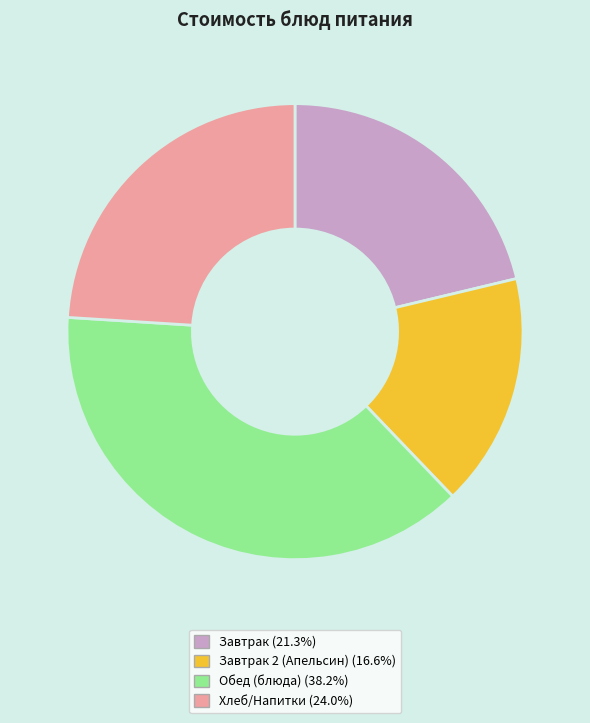

Is there any slice that represents more than half of the pie?

No